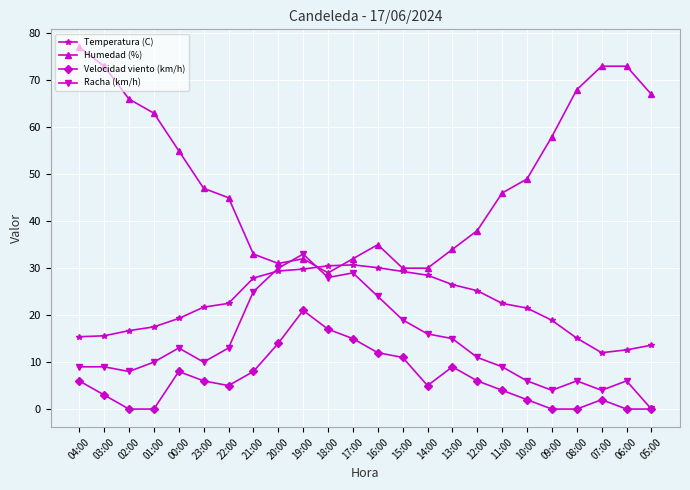

How many interior local peaks does the Velocidad viento (km/h) series have?

4